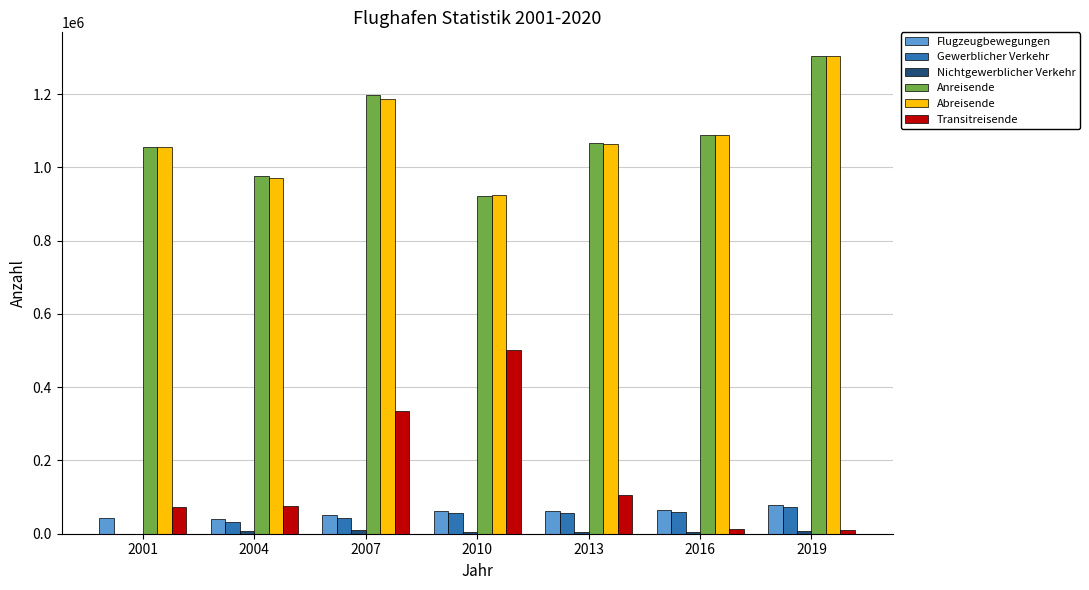

How many groups of bars are there?

7